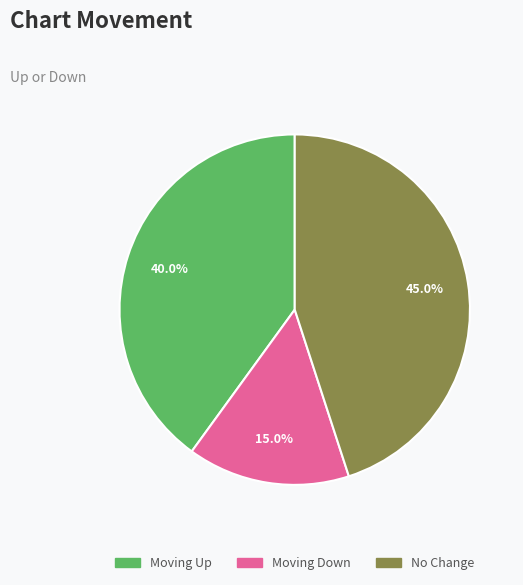

Is there any slice that represents more than half of the pie?

No